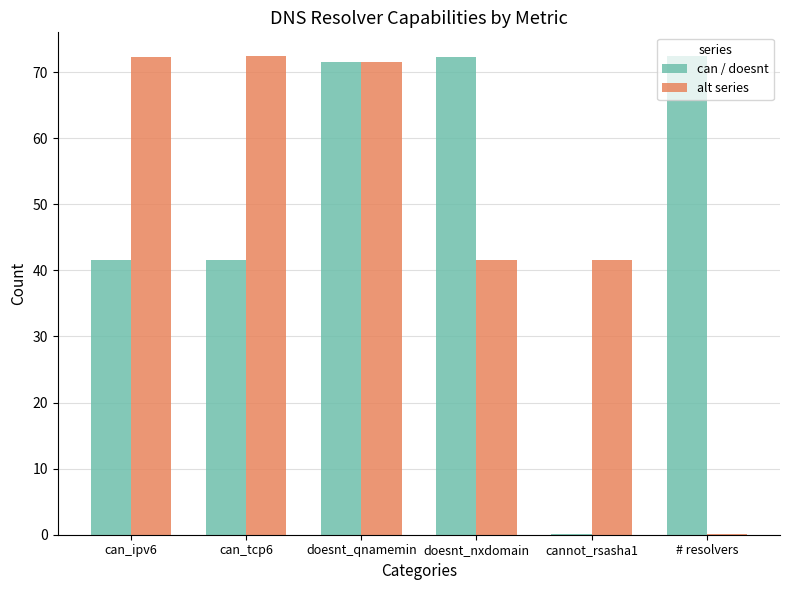

Is it true that can / doesnt equals 41.5 at can_tcp6?

True